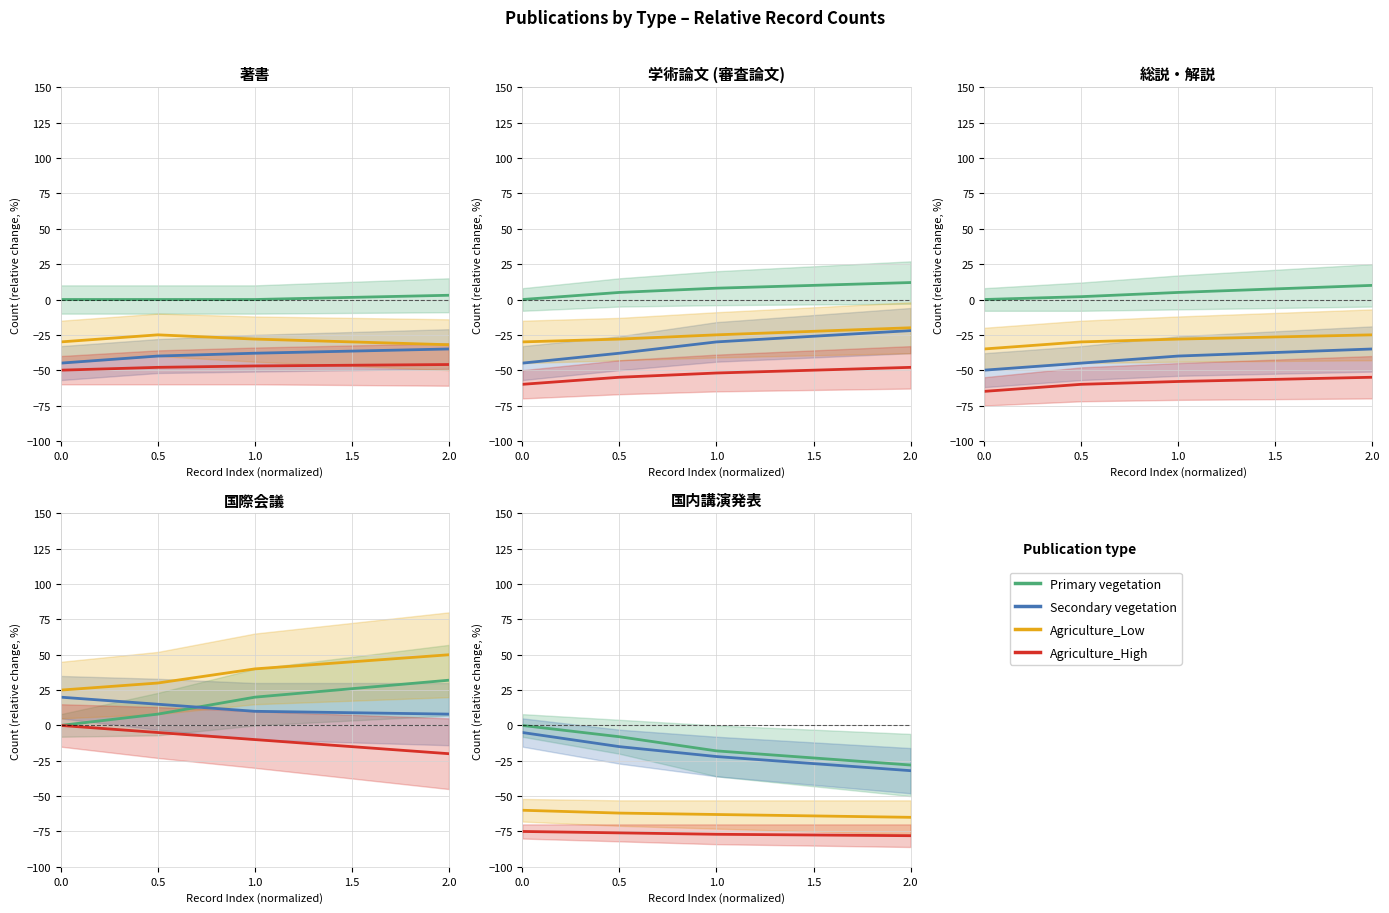

What position from the right is 0.5?

3